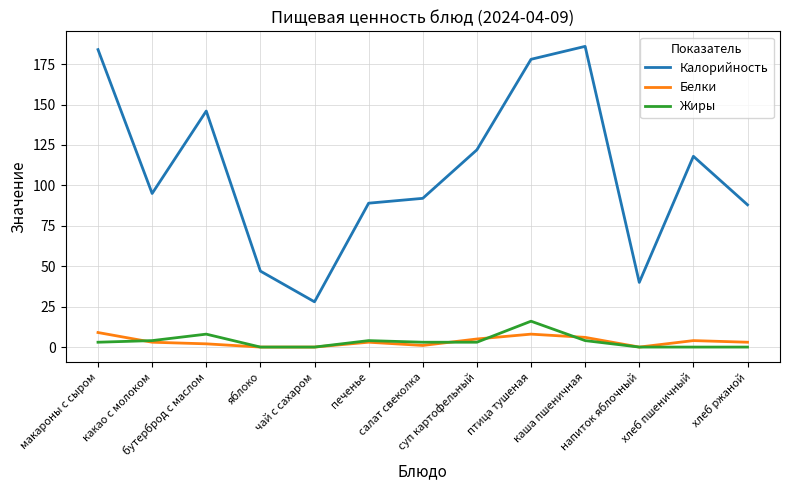

At which label does Калорийность first exceed 95?

макароны с сыром